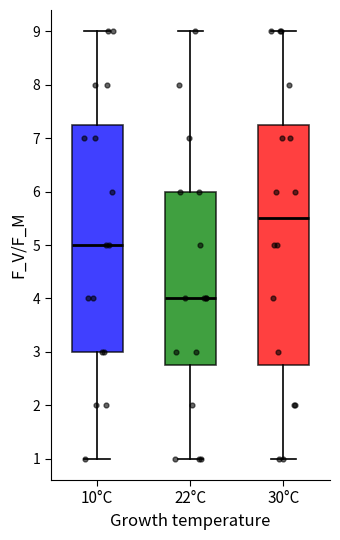

Which box is the tallest, from its lower edge to its upper edge?

30°C